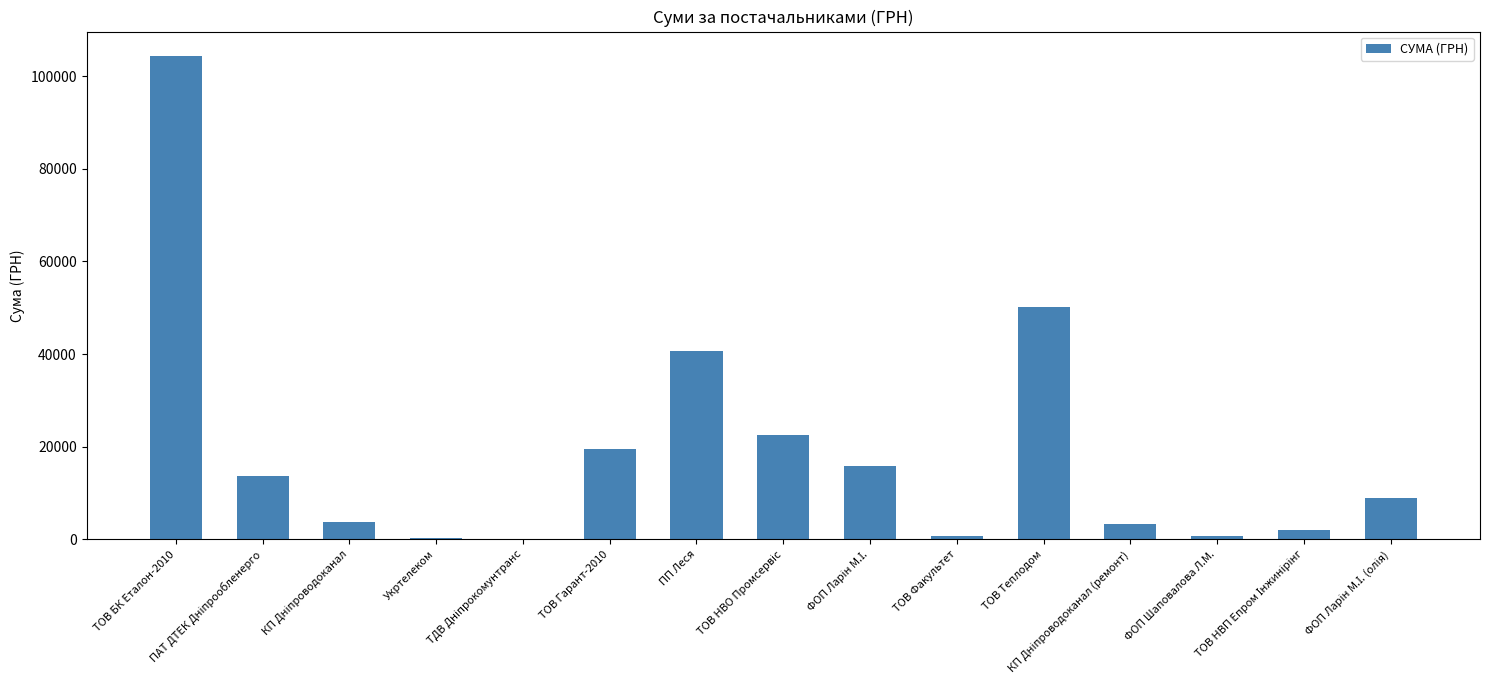

Where does the data first go above 9027?

ТОВ БК Еталон-2010